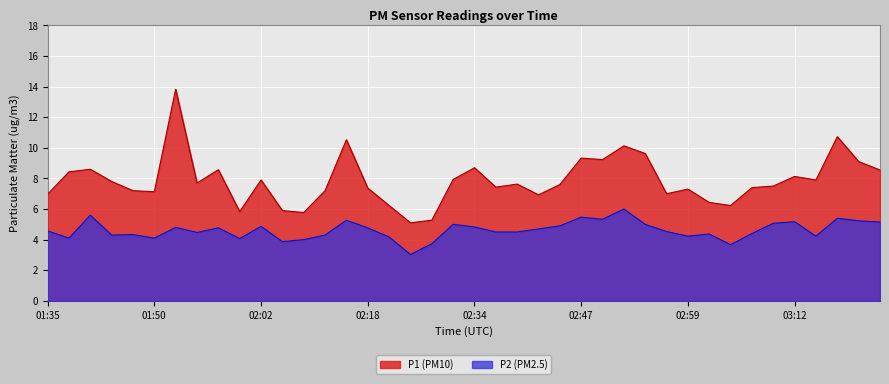

What value does the P1 series have at 03:22?

9.1